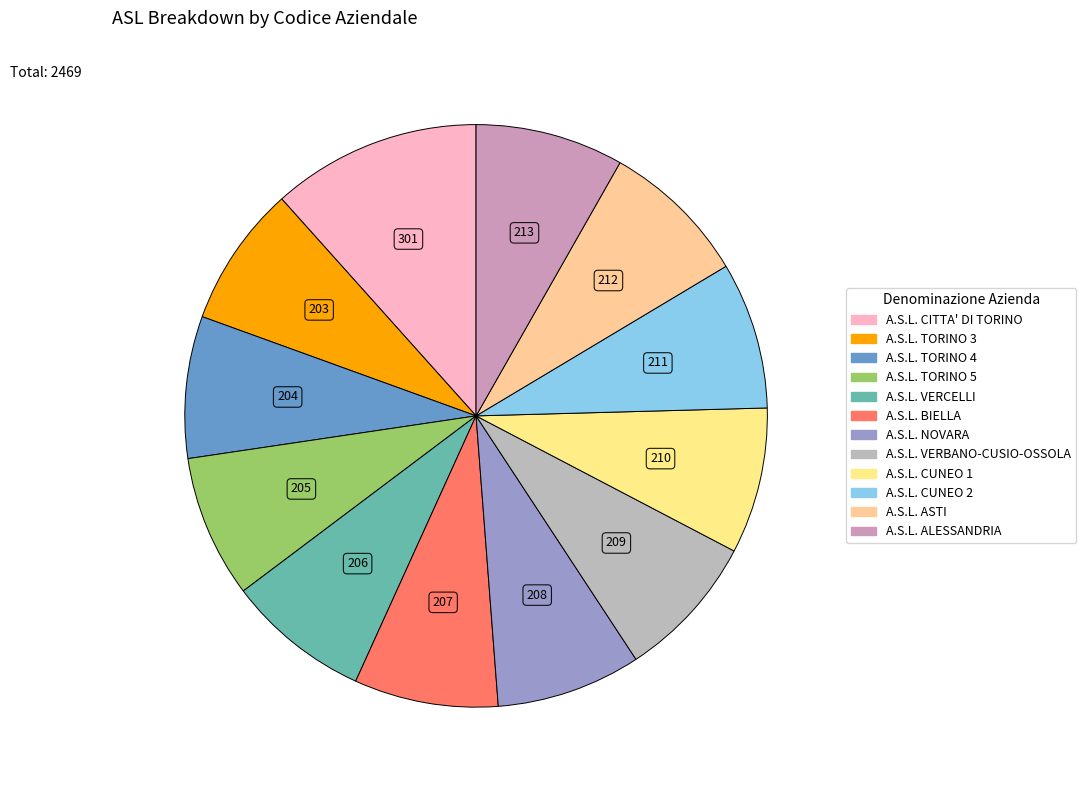

What is the total percentage of A.S.L. TORINO 3 and A.S.L. CUNEO 1?

16.0%